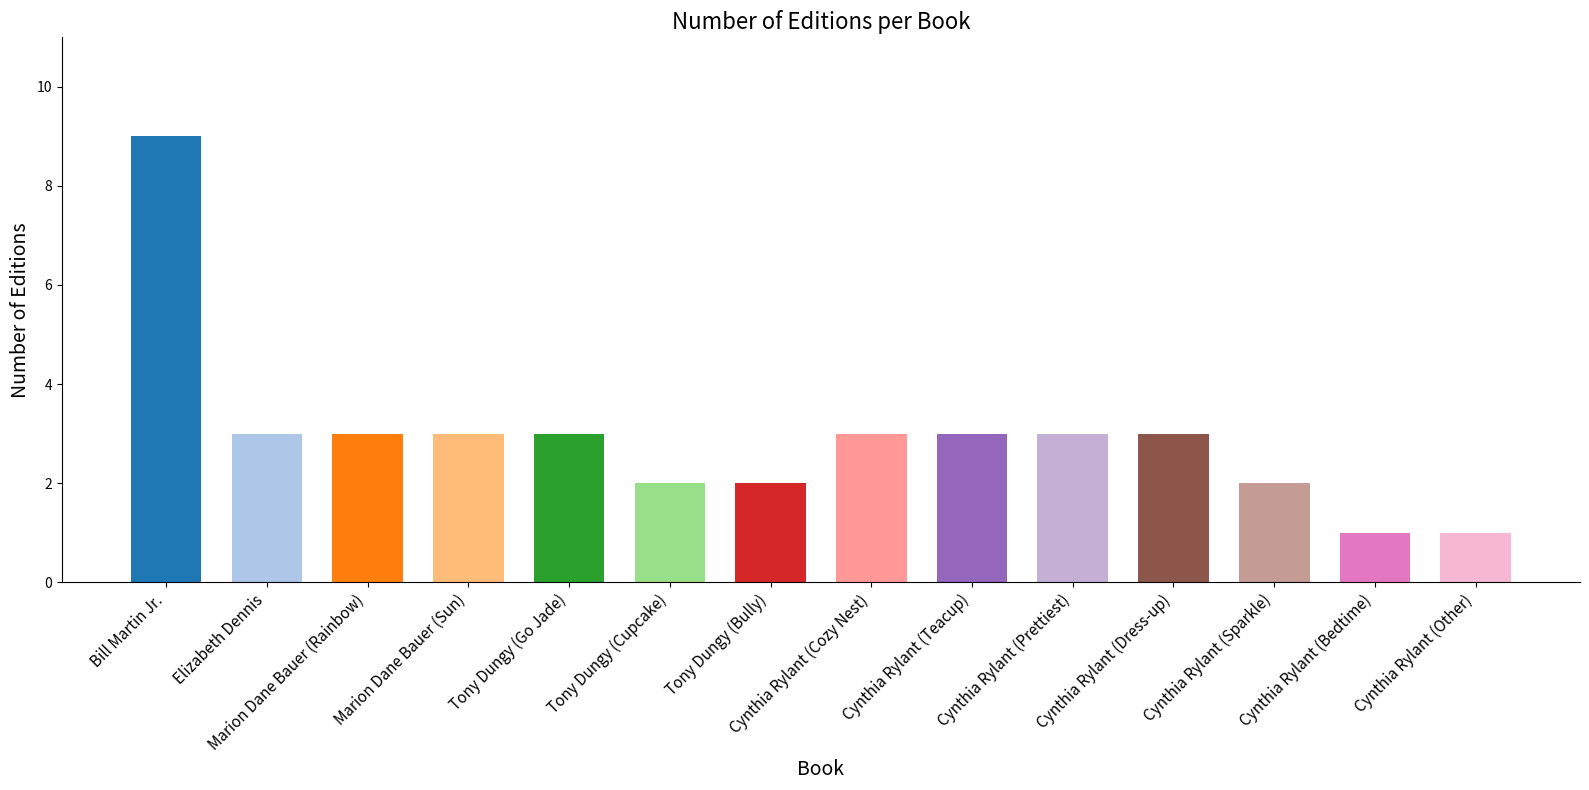

Which has a higher value, Elizabeth Dennis or Bill Martin Jr.?

Bill Martin Jr.